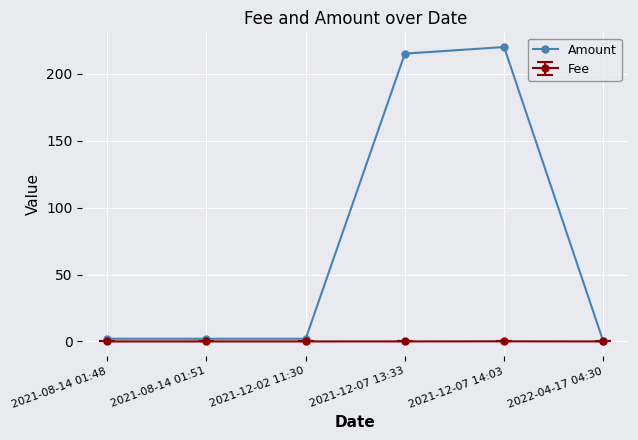

Where is Amount nearest to the value 110?

2021-12-07 13:33